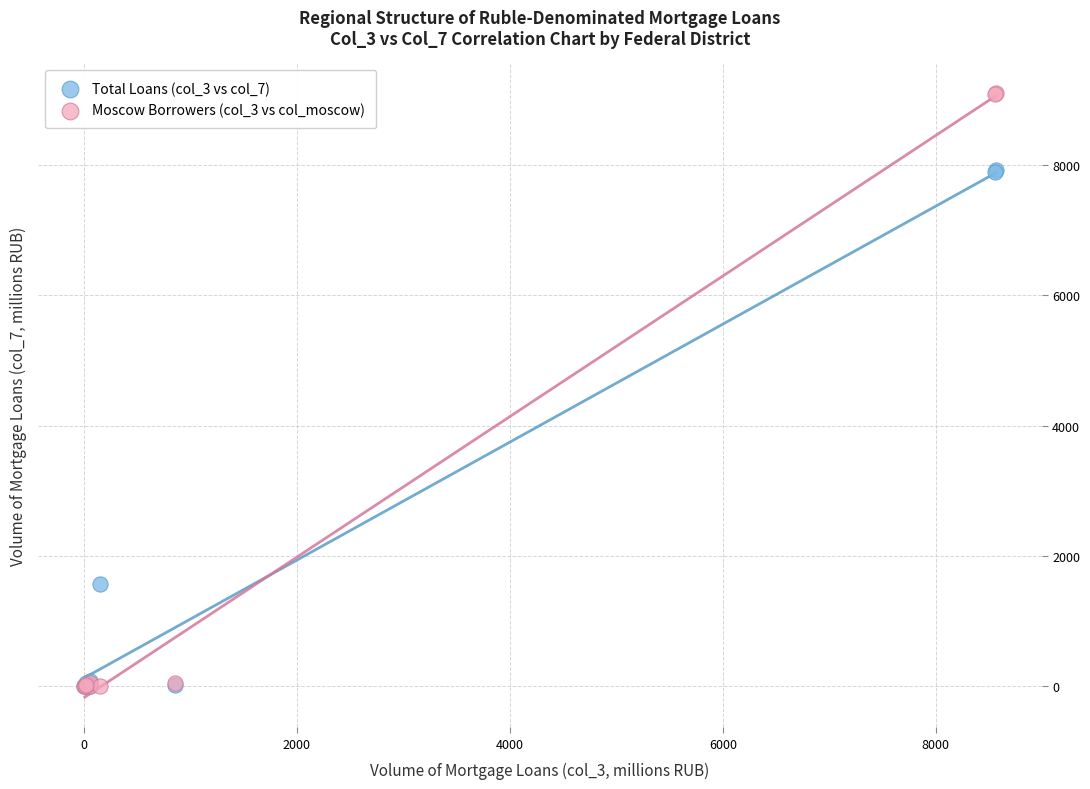

Across all series, what Y value is closest to 4551?

1578